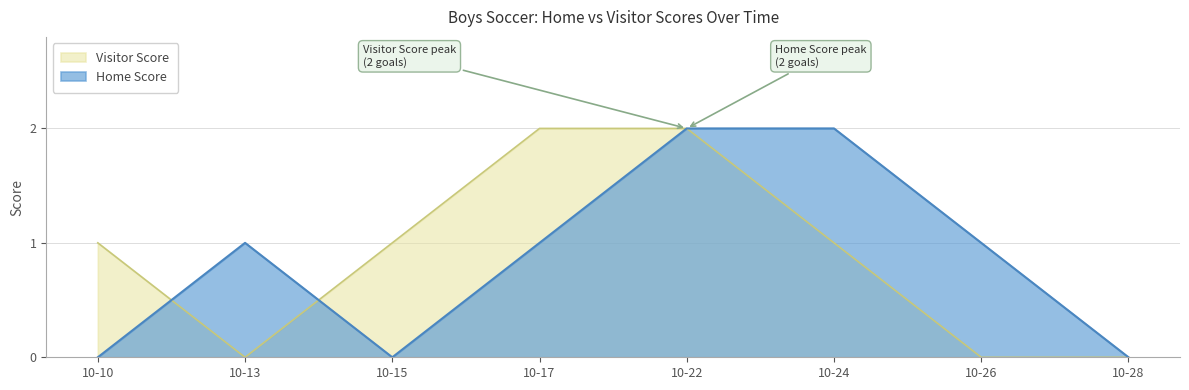

Which series has the largest total across all categories?

Home Score